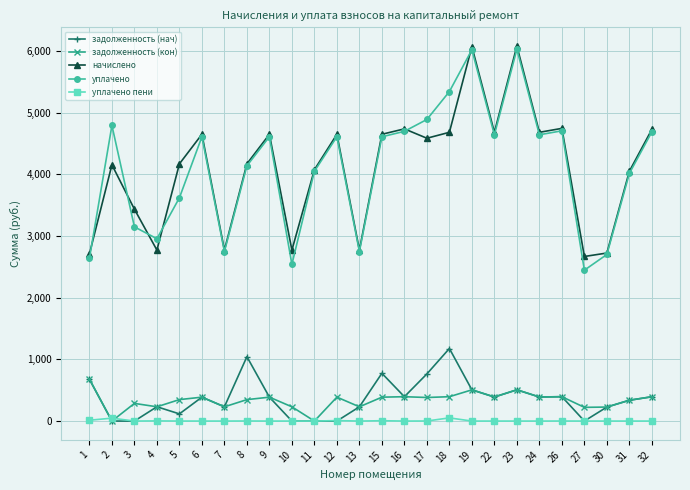

What is the spread (max minus min) of values at 1?

2695.7